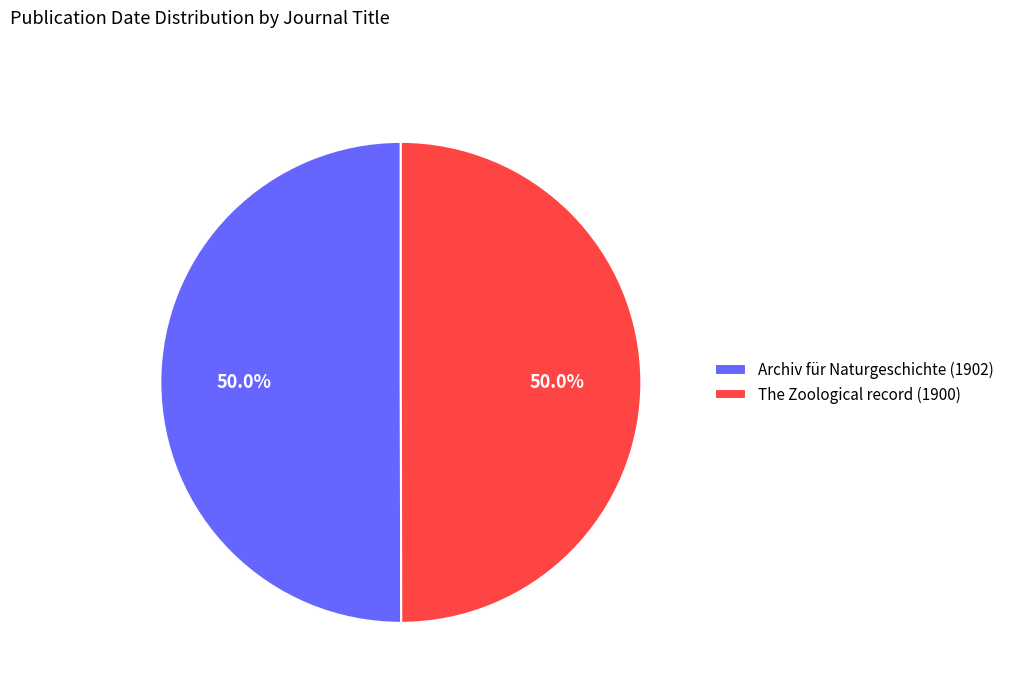

True or false: Archiv für Naturgeschichte (1902) accounts for 43% of the total.

False